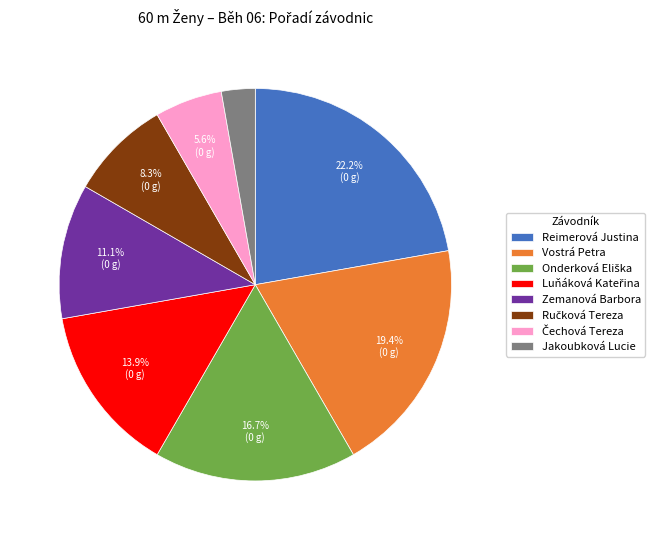

Count the number of slices in the pie.

8